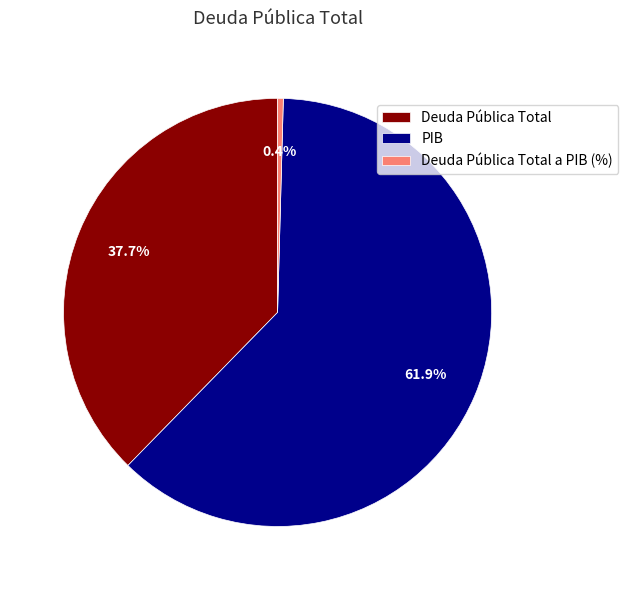

To the nearest percent, what percentage of the pie is PIB?

62%